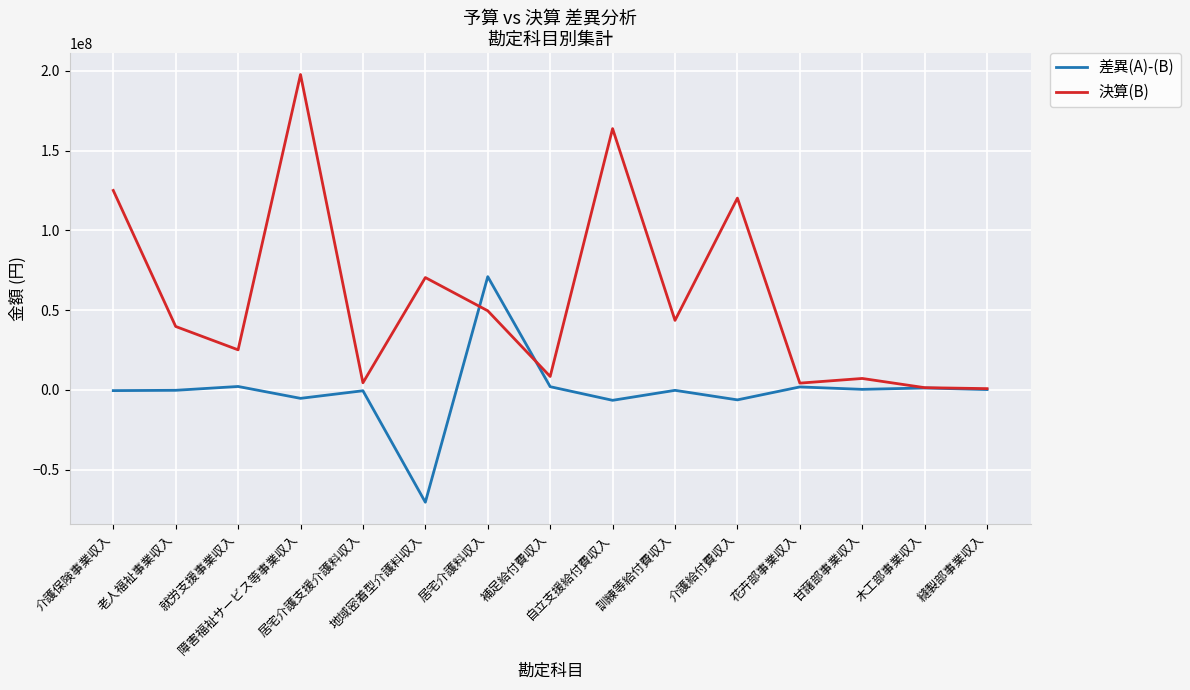

Where is the first local maximum for 決算(B)?

障害福祉サービス等事業収入